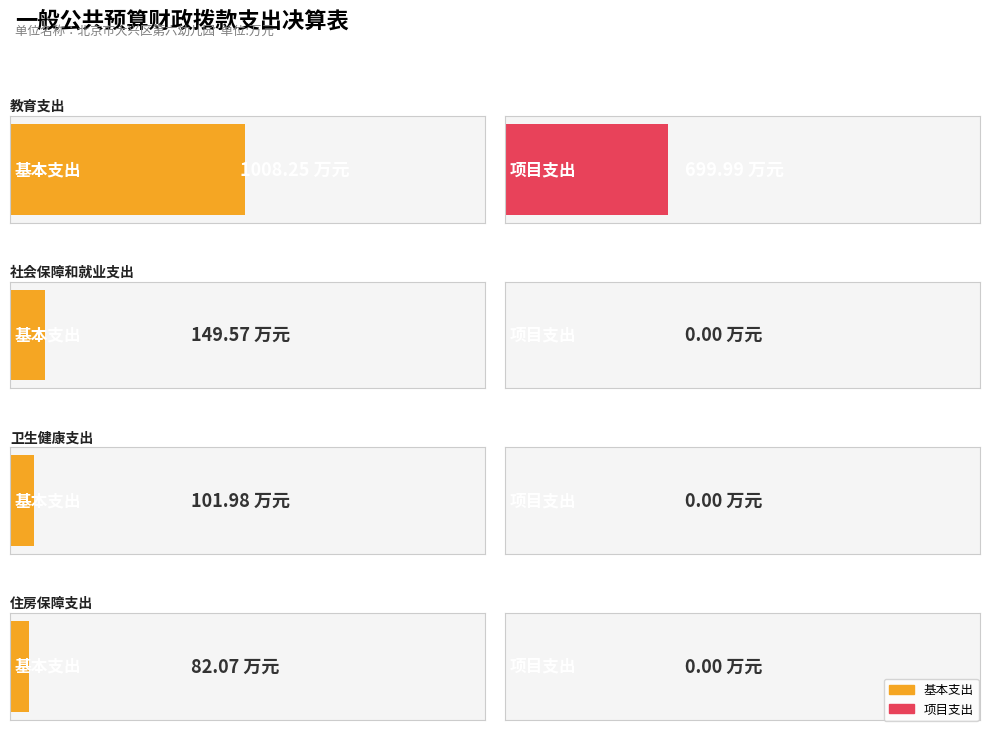

How many groups of bars are there?

4